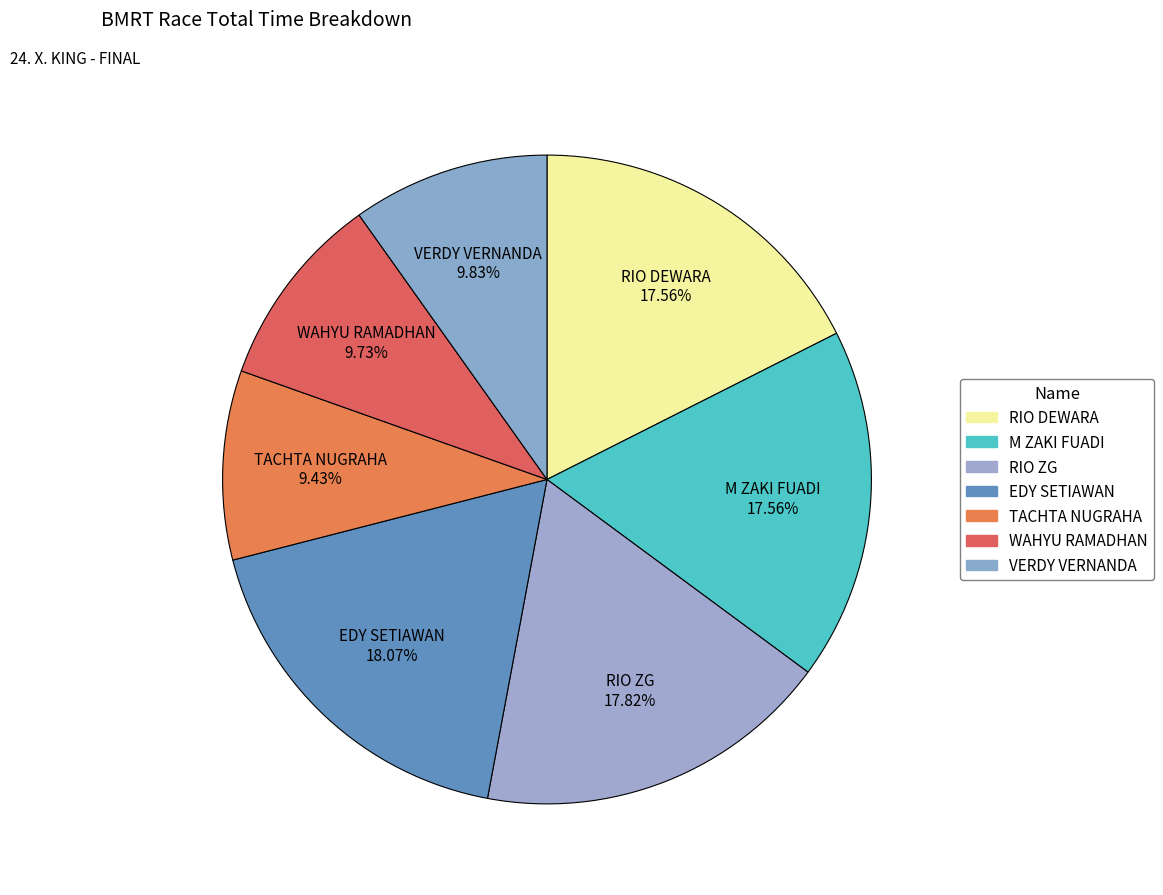

Is there a majority slice in this chart?

No